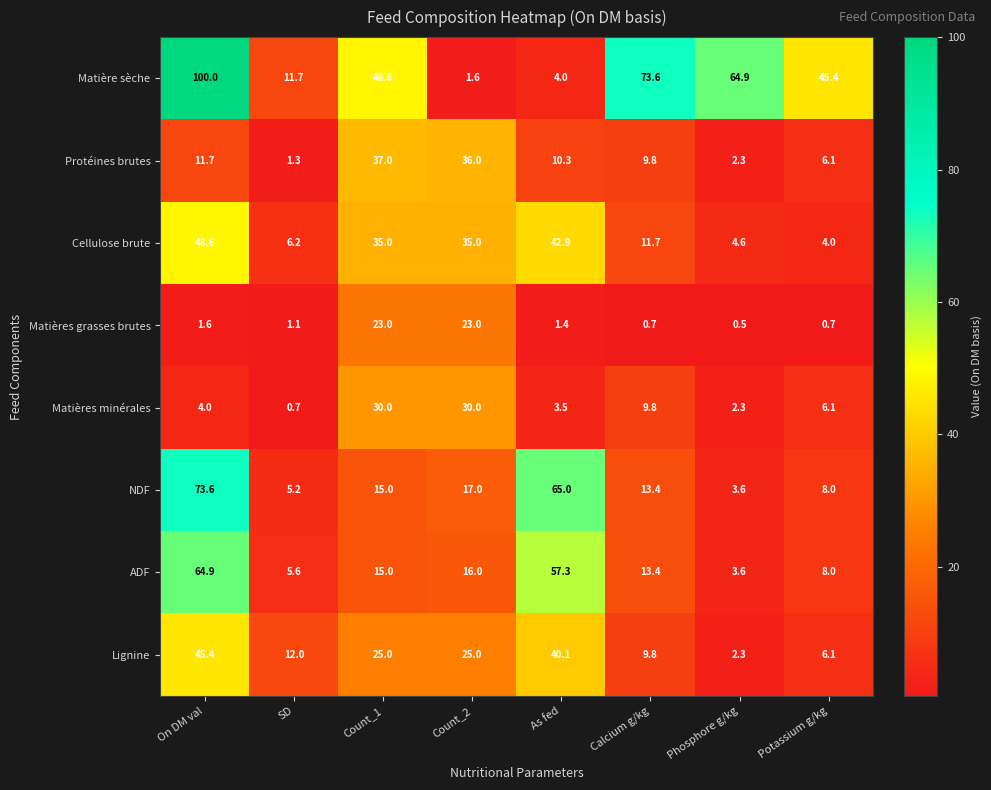

At which label does Matières grasses brutes first exceed 1?

On DM val